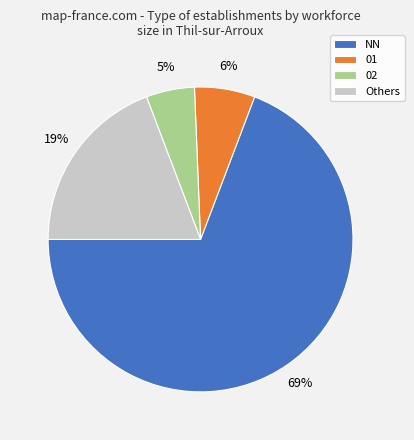

Which has a higher value, NN or 02?

NN